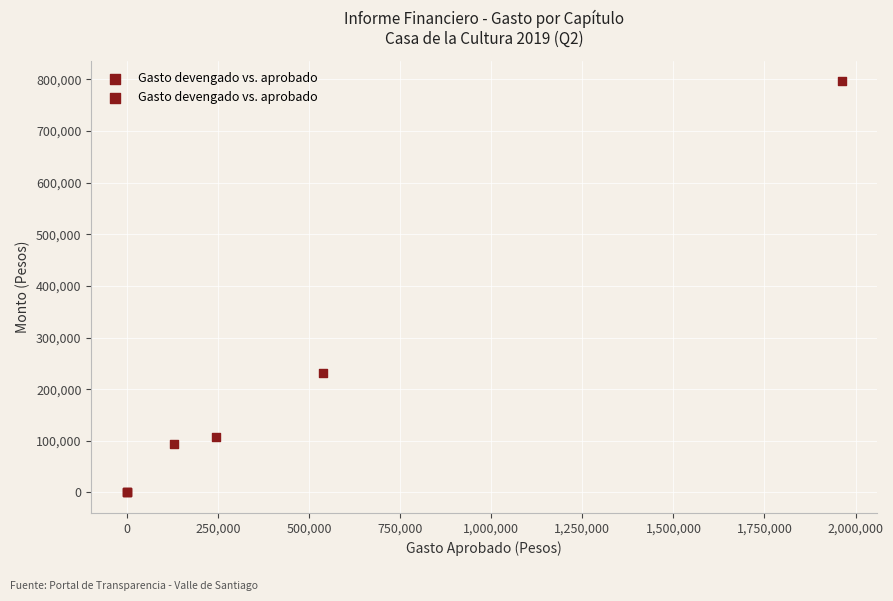

What Y value in the scatter plot is closest to 398273?

230344.9